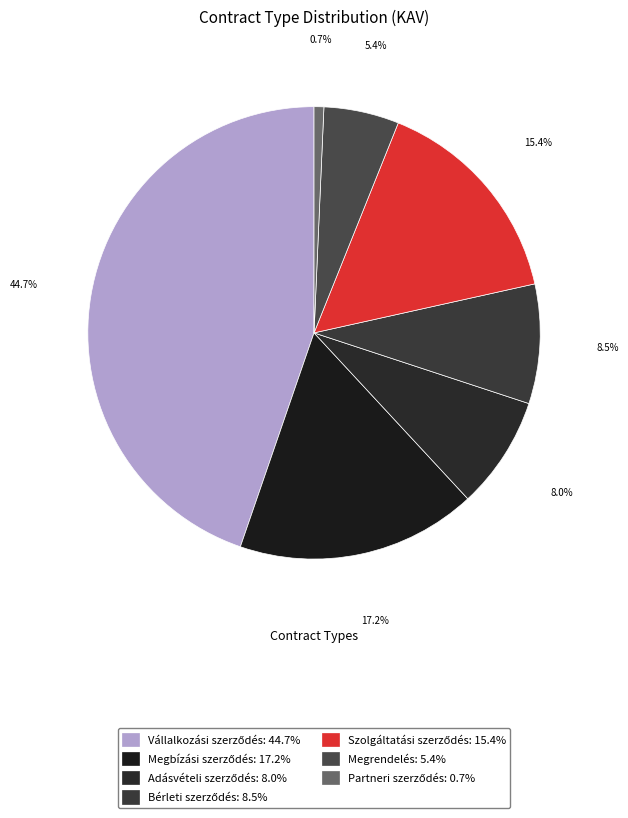

What percentage is the Megbízási szerződés slice, to the nearest percent?

17%